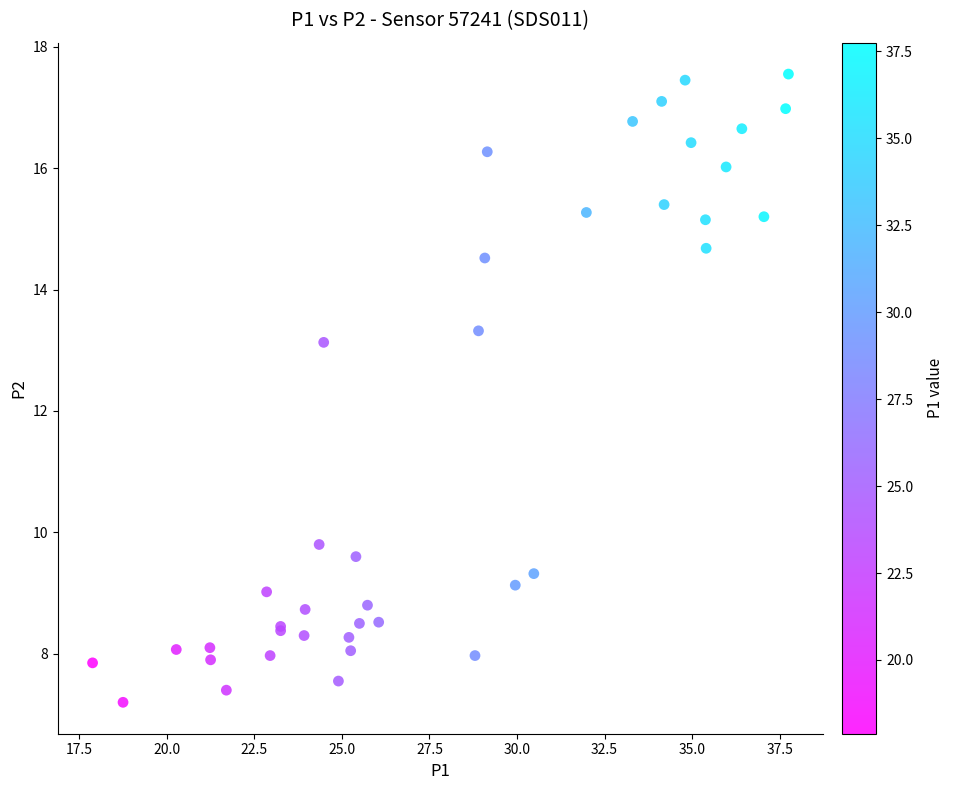

What Y value in the scatter plot is closest to 12?

13.1